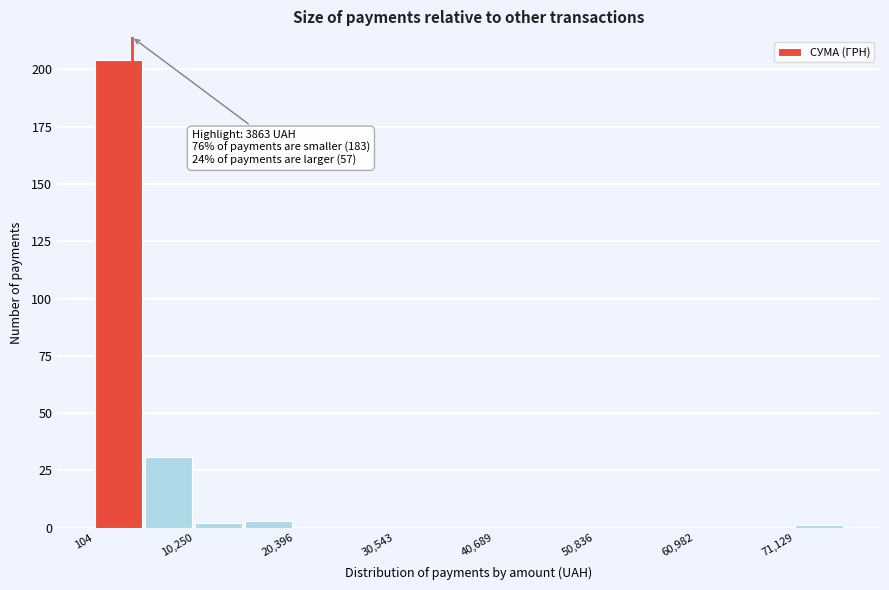

Read against the x-axis, roughly where is the centre of the tallest bar?

2000